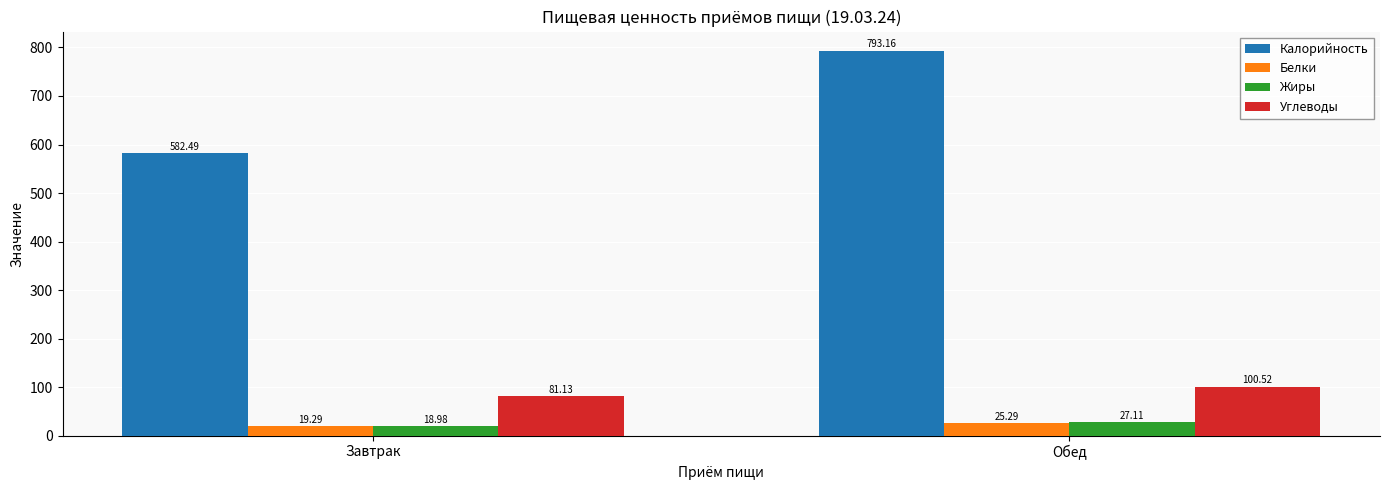

Reading left to right, transcribe all the data shown in this chart.

Калорийность: Завтрак=582.5	Обед=793.2
Белки: Завтрак=19.3	Обед=25.3
Жиры: Завтрак=19.0	Обед=27.1
Углеводы: Завтрак=81.1	Обед=100.5